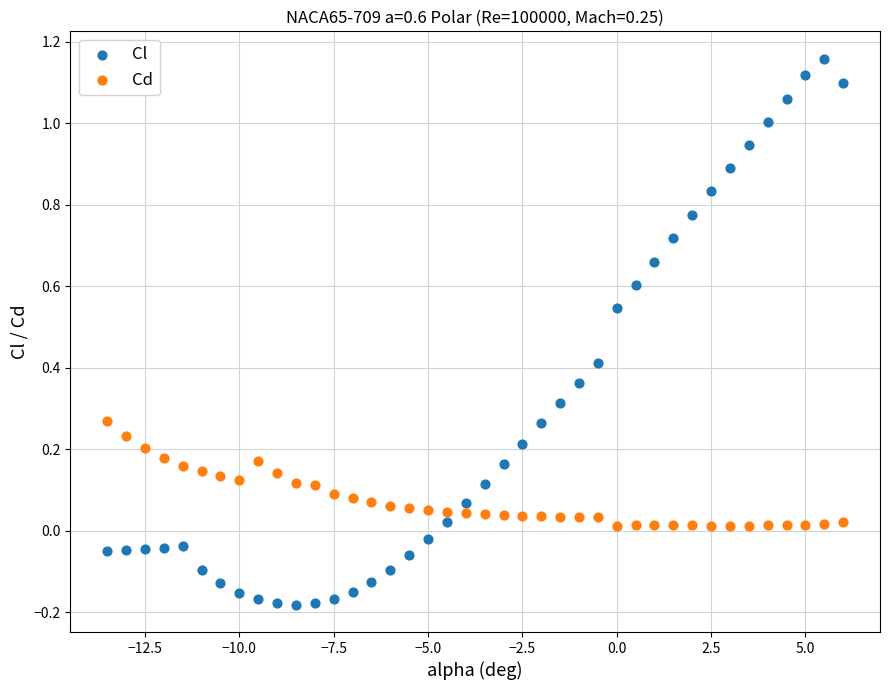

Which series contains the lowest Y value?

Cl